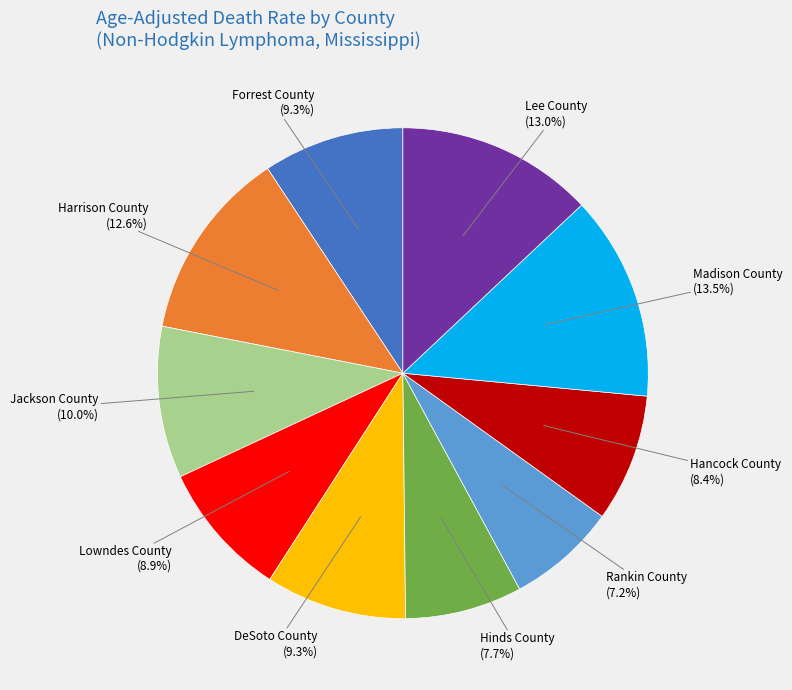

Does any single category account for the majority?

No